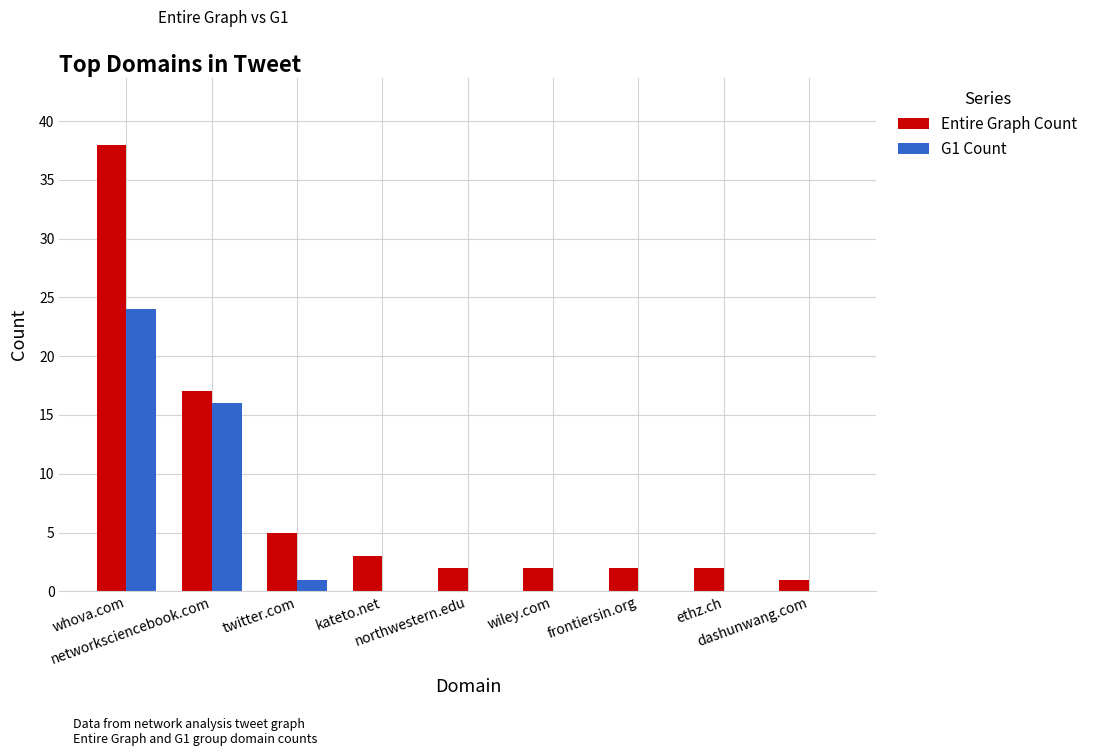

What is the maximum value shown in the chart?

38